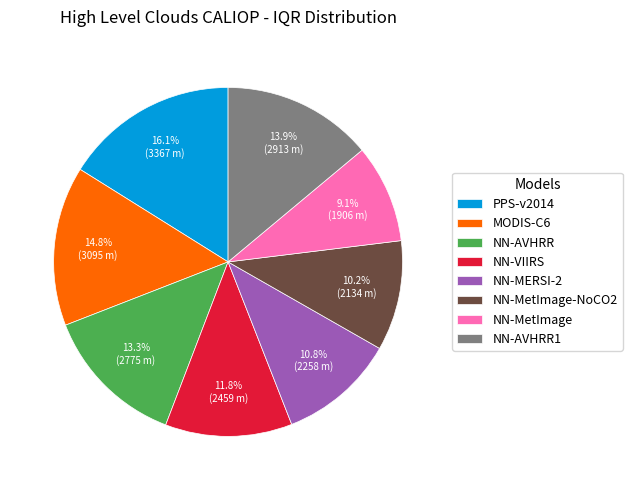

Combined, do NN-MetImage-NoCO2 and PPS-v2014 account for over 50%?

No